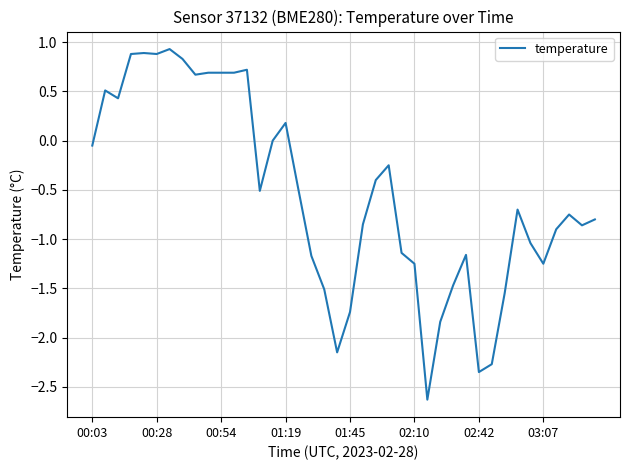

What is the difference between the maximum and minimum values?

3.6